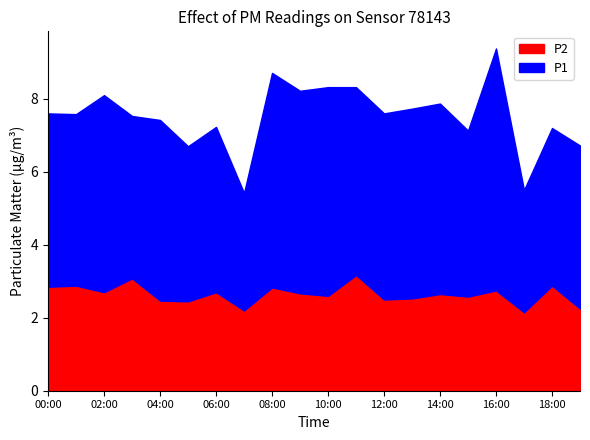

What is the total value across all series at 13:00?

7.7